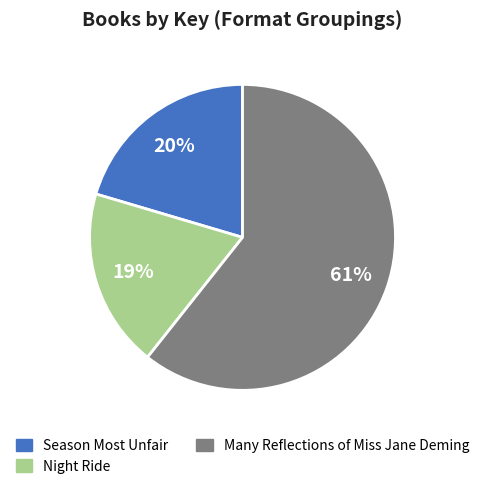

What is the largest slice in the pie chart?

Many Reflections of Miss Jane Deming